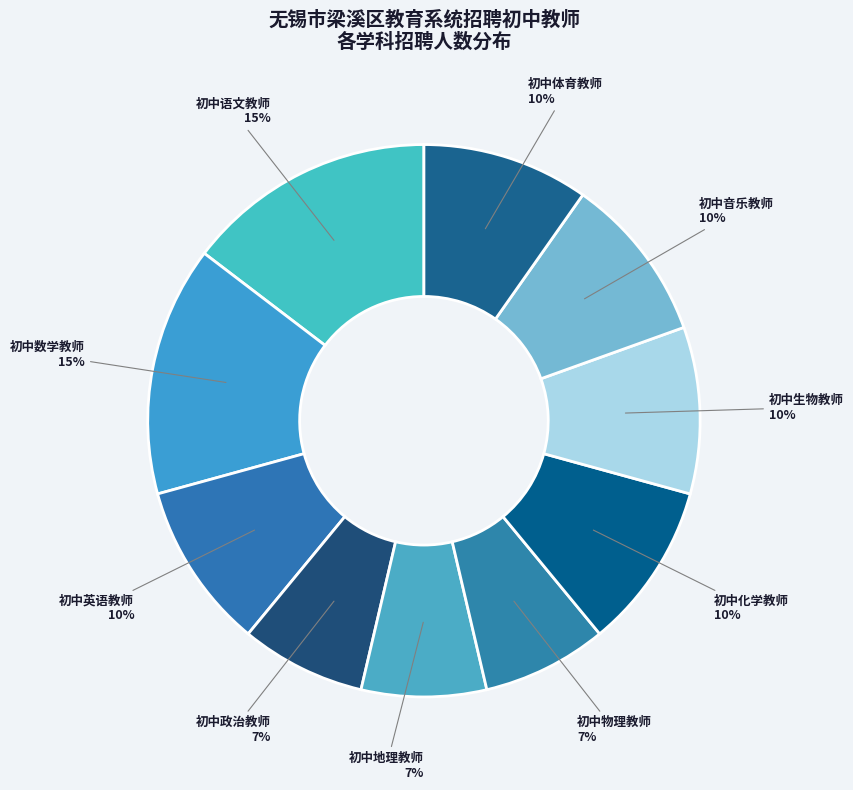

Does any single category account for the majority?

No